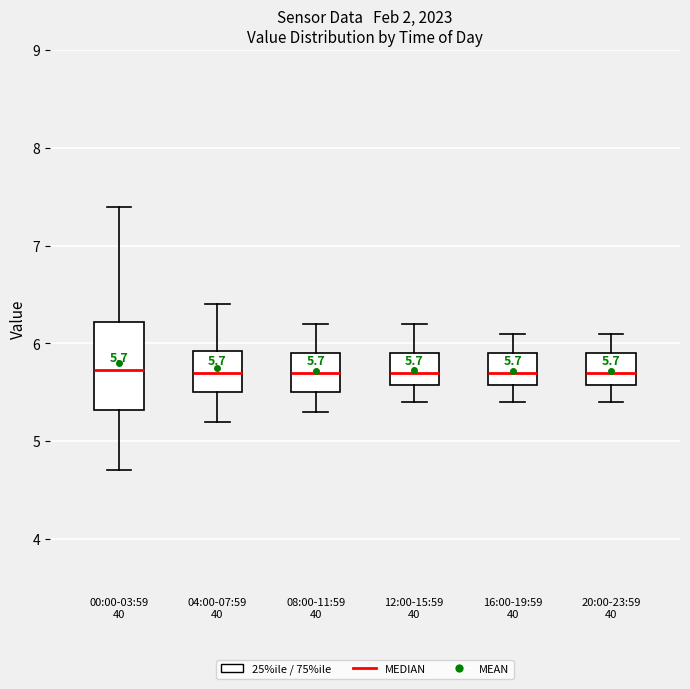

Comparing the boxes themselves (not the whiskers), which one is the tallest?

00:00-03:59 40